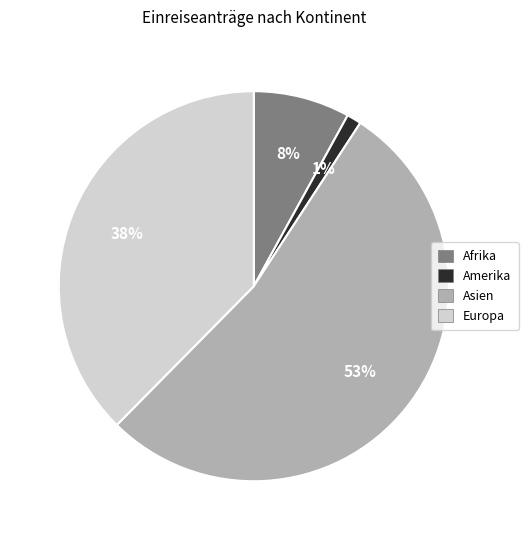

To the nearest percent, what is the difference between the largest and smallest slice percentages?

52%